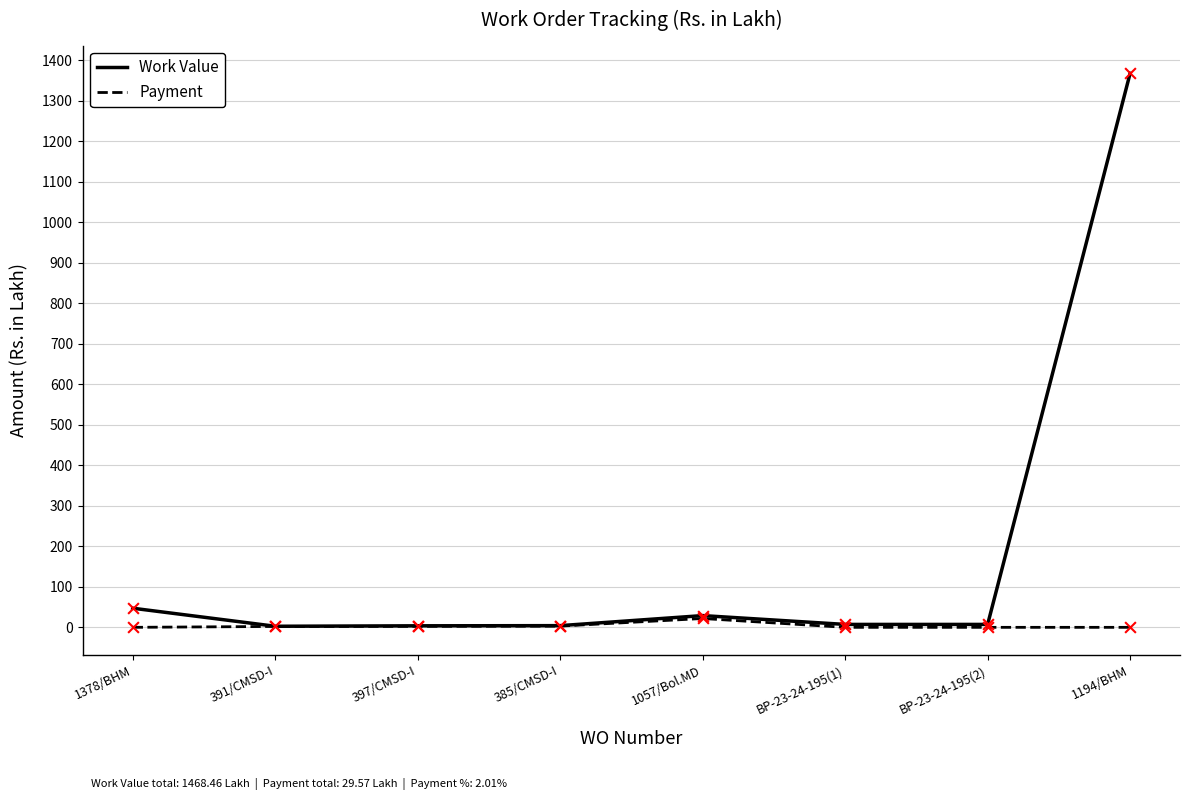

What is the total value across all series at 397/CMSD-I?

6.3